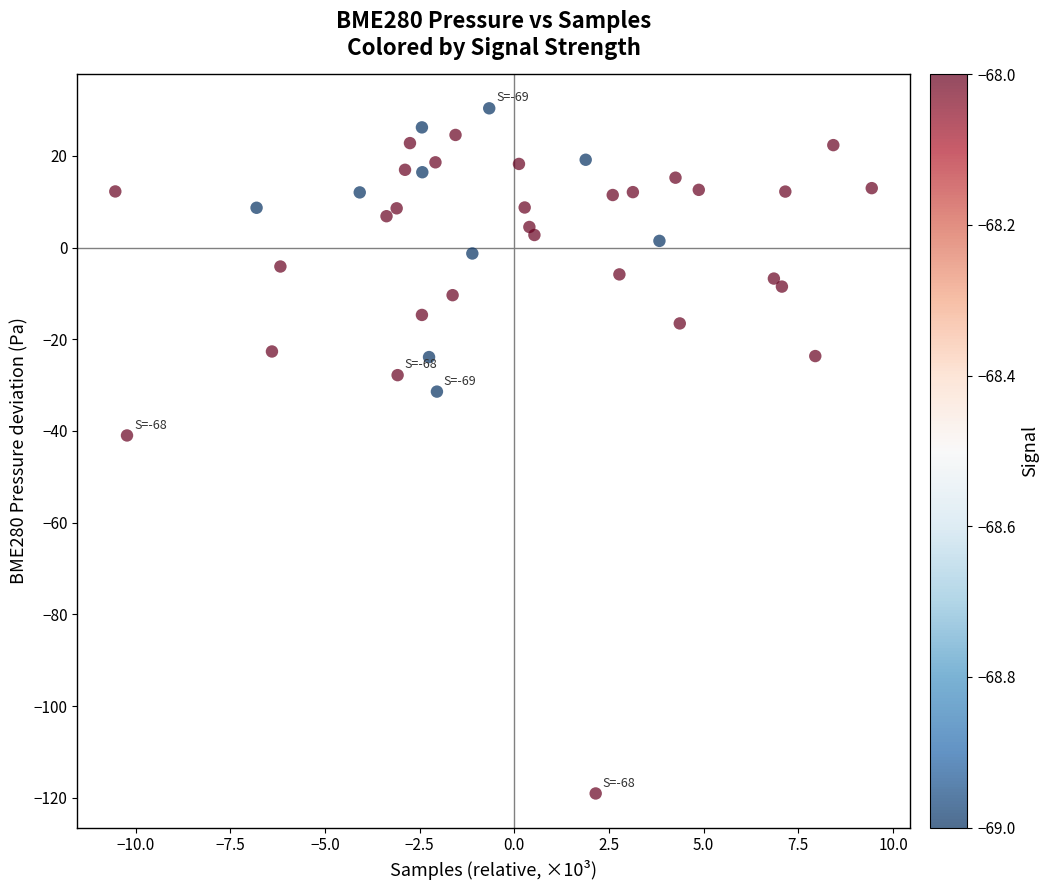

What Y value in the scatter plot is closest to -44?

-41.0